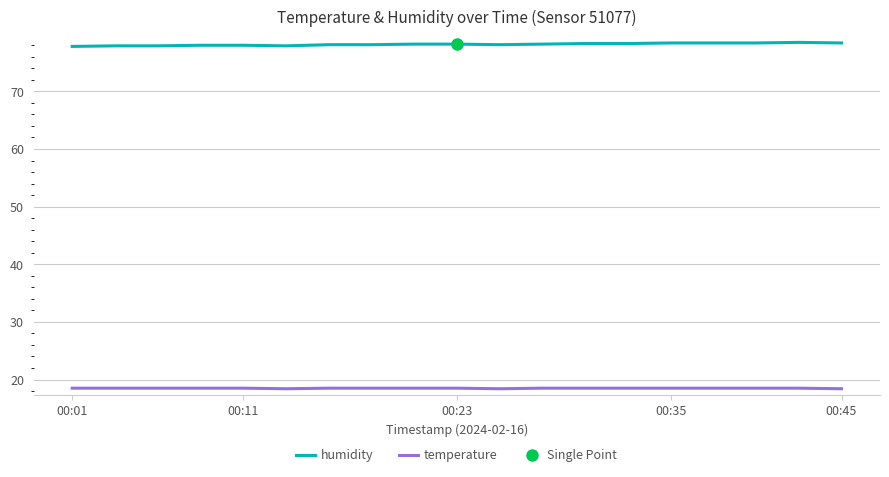

True or false: humidity and temperature intersect in this chart.

False